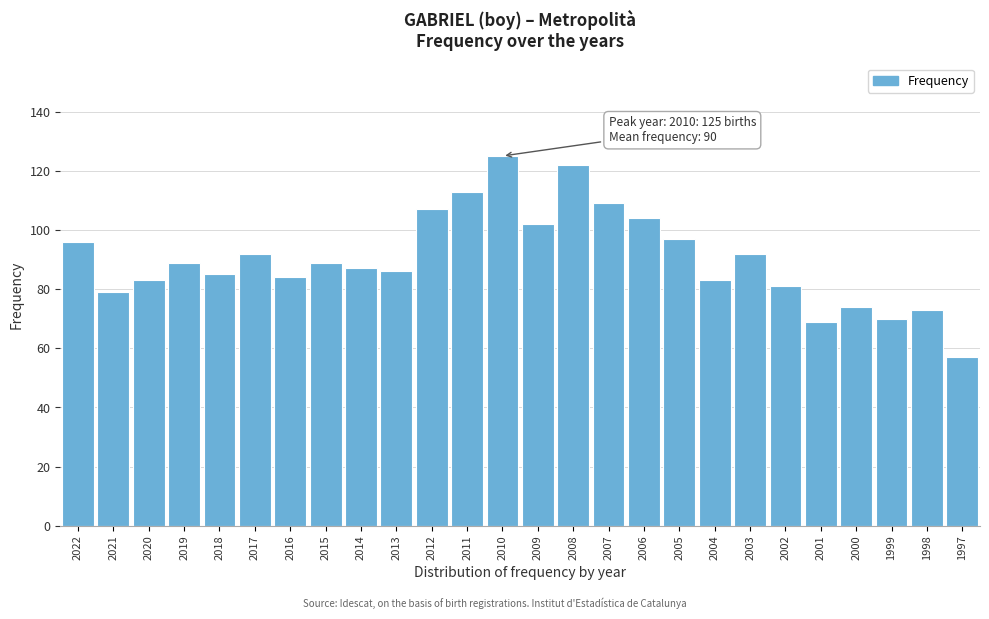

Reading left to right, what are all the values shown in this chart?

2022=96	2021=79	2020=83	2019=89	2018=85	2017=92	2016=84	2015=89	2014=87	2013=86	2012=107	2011=113	2010=125	2009=102	2008=122	2007=109	2006=104	2005=97	2004=83	2003=92	2002=81	2001=69	2000=74	1999=70	1998=73	1997=57